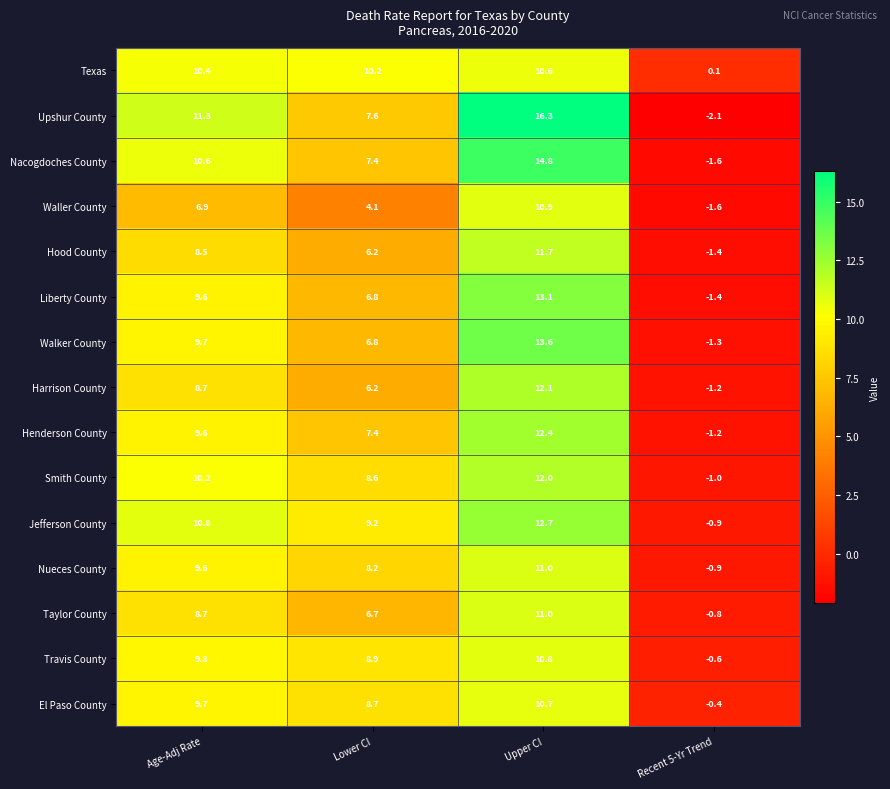

How many distinct data groups are displayed?

15